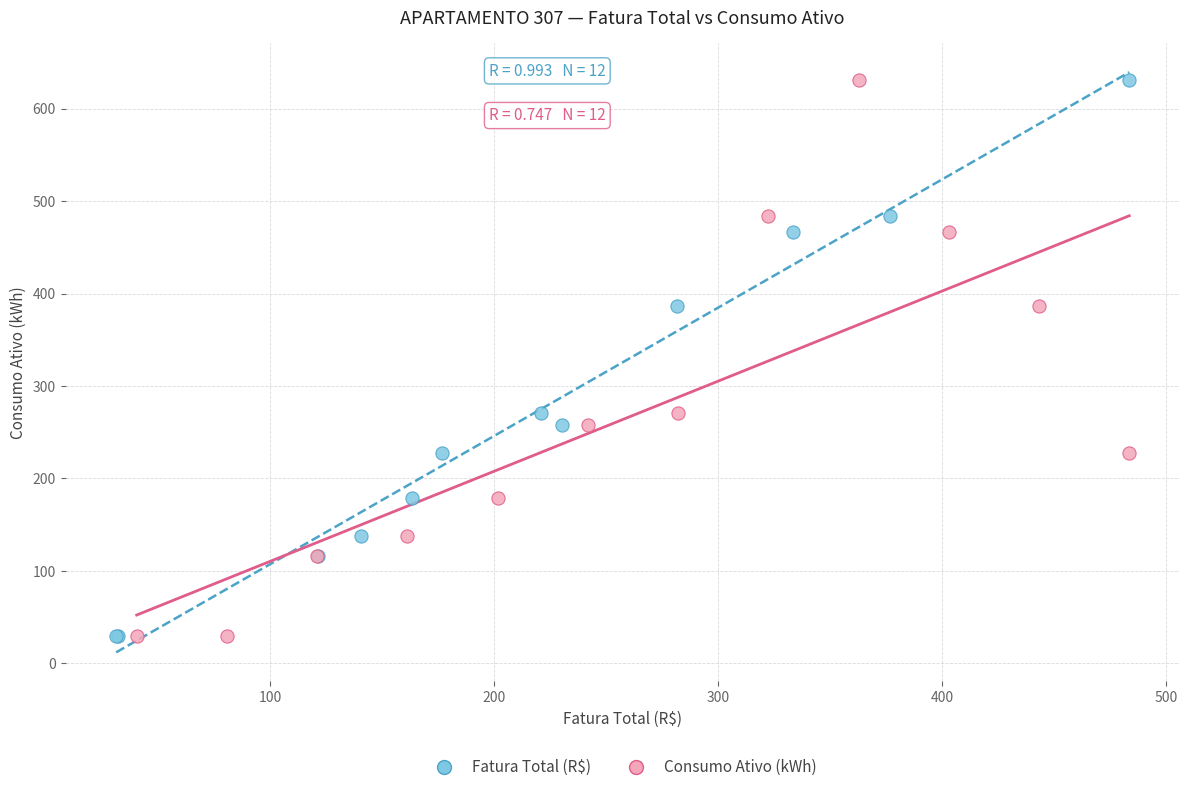

What are all the series names shown in the legend?

Fatura Total (R$), Consumo Ativo (kWh)